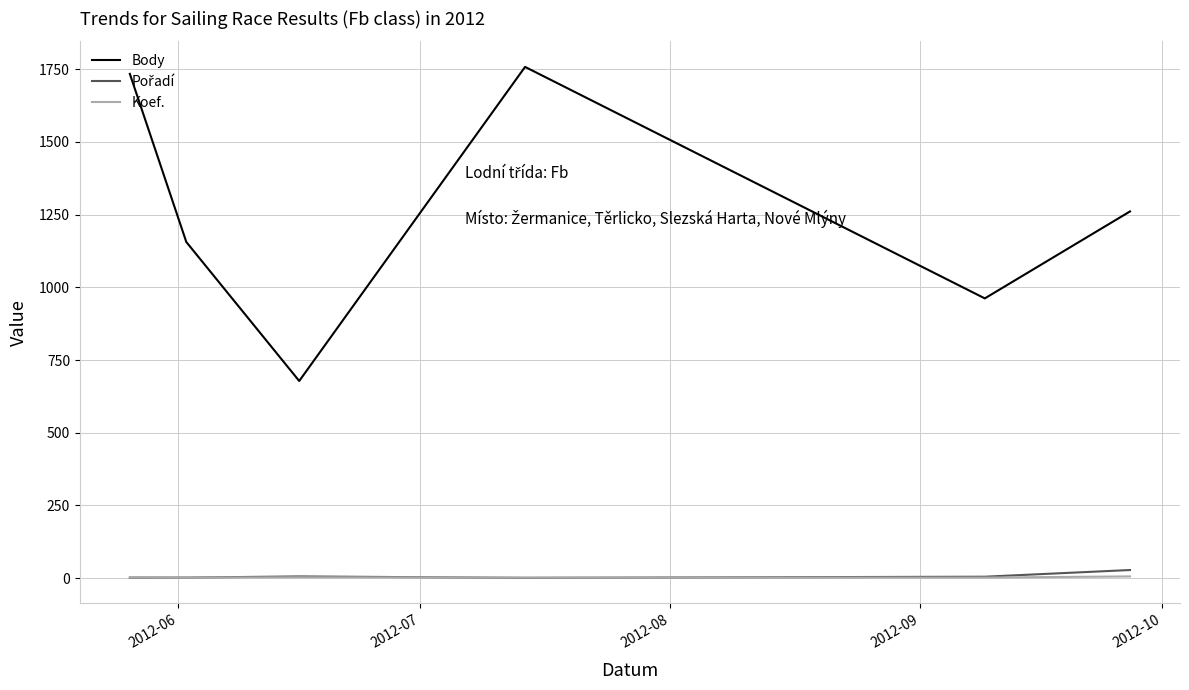

Which series has the largest total across all categories?

Body